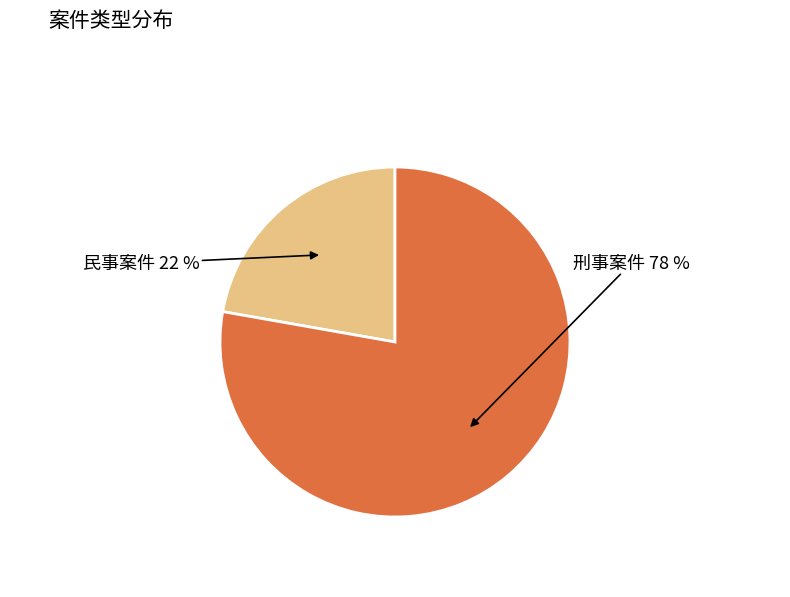

To the nearest percent, what is the difference between the largest and smallest slice percentages?

56%